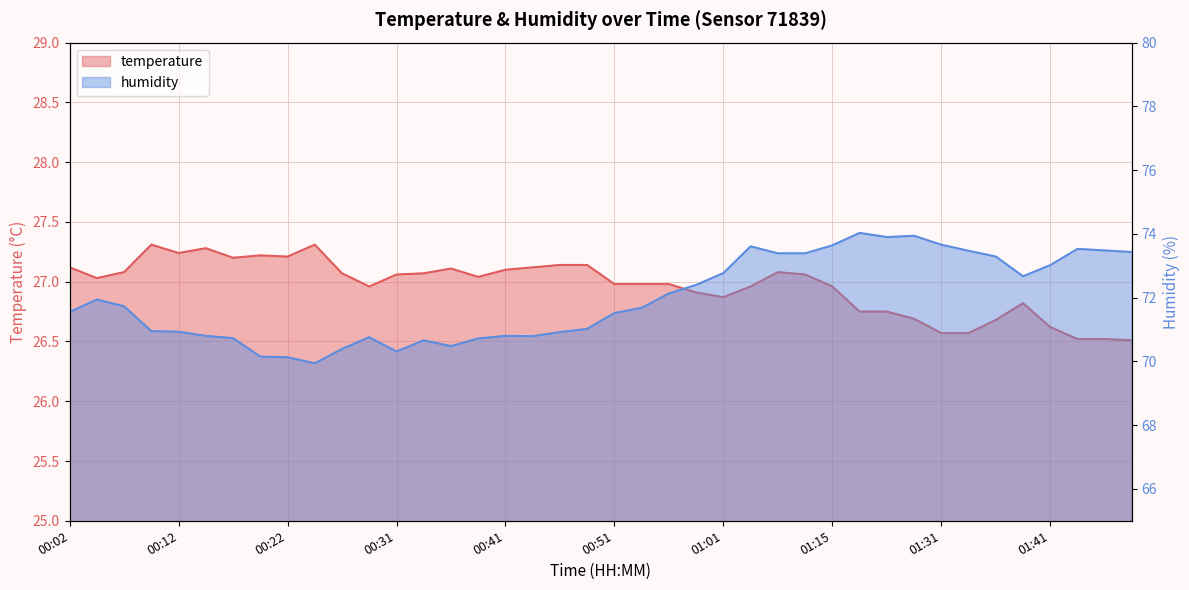

Rank the series at 00:14 from lowest to highest value.

temperature, humidity